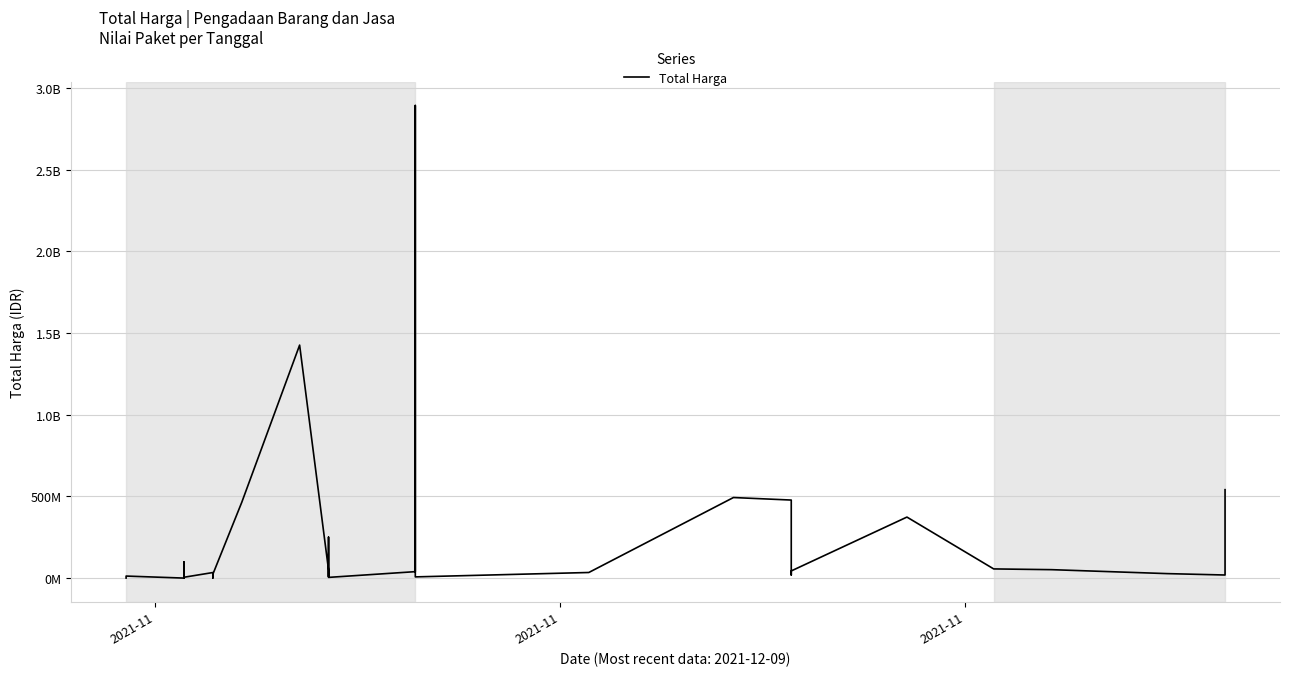

How many interior local peaks (higher than both neighbors) does the data have?

10